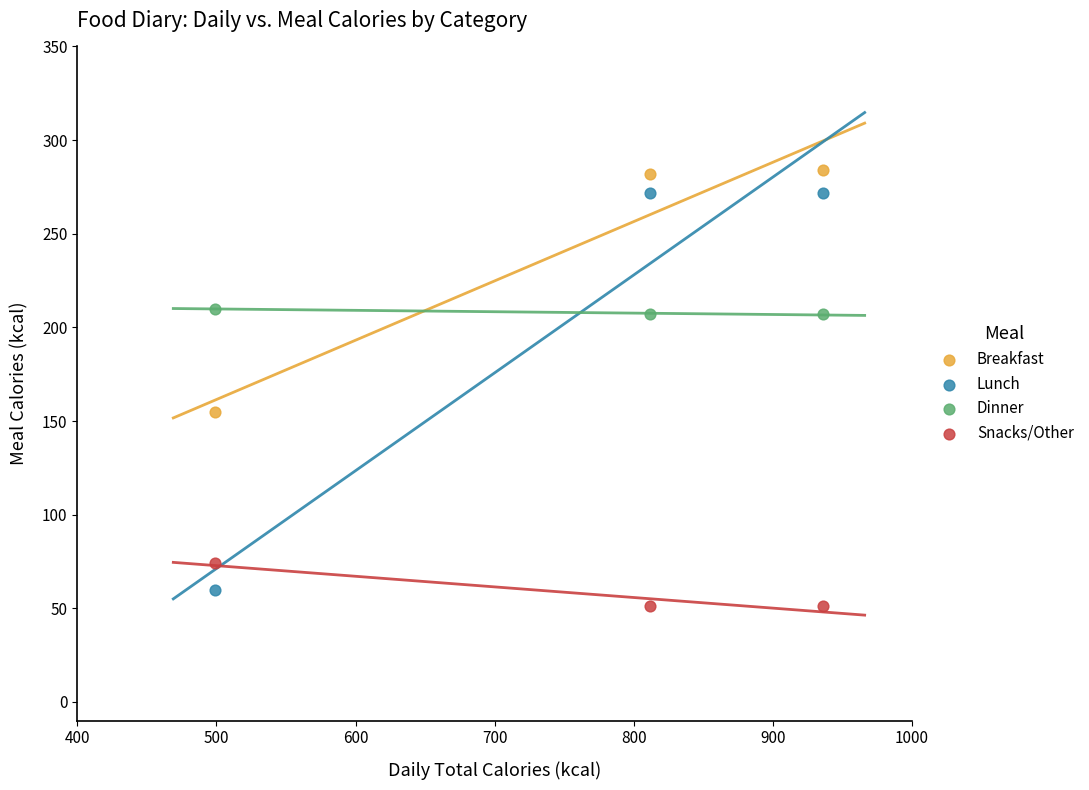

Which series reaches the maximum Y coordinate?

Breakfast